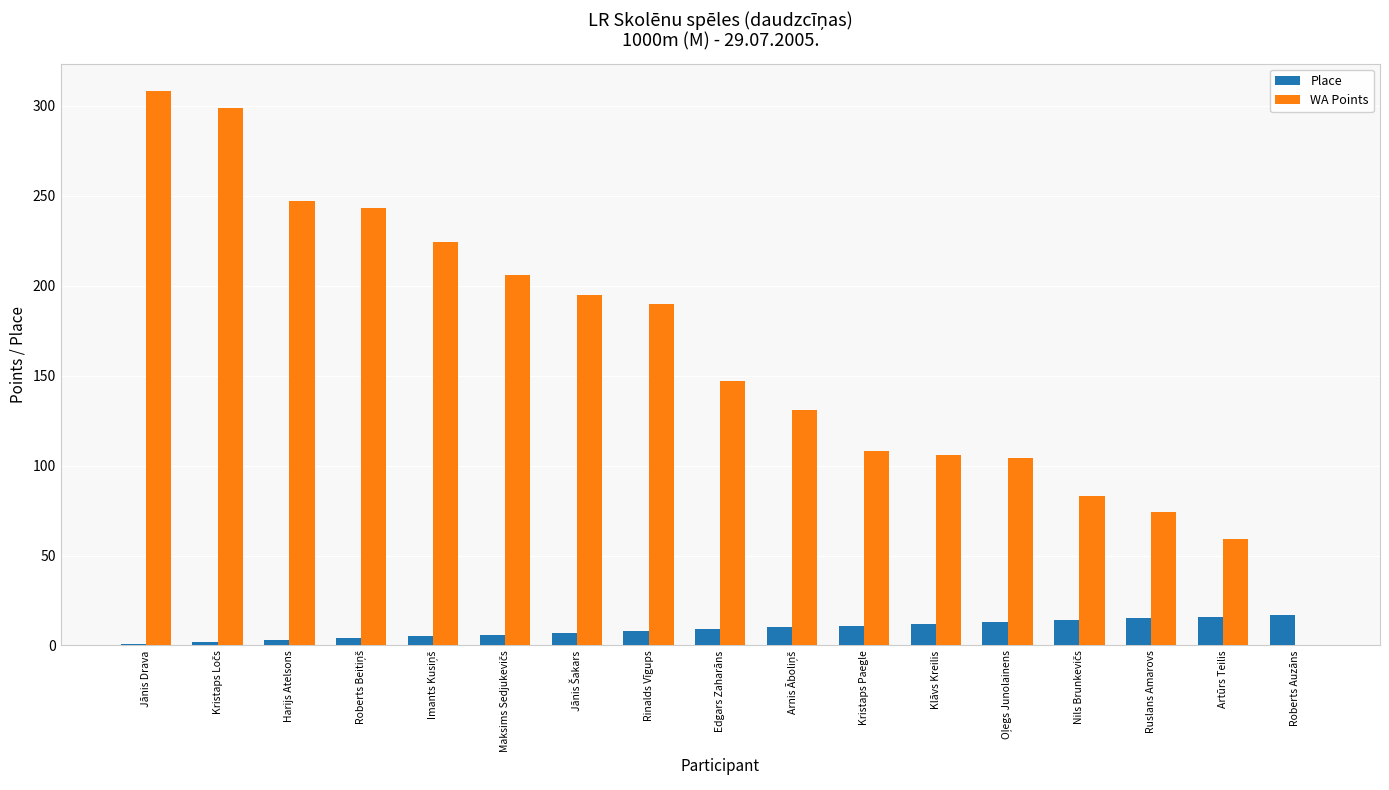

Which series has the largest total across all categories?

WA Points